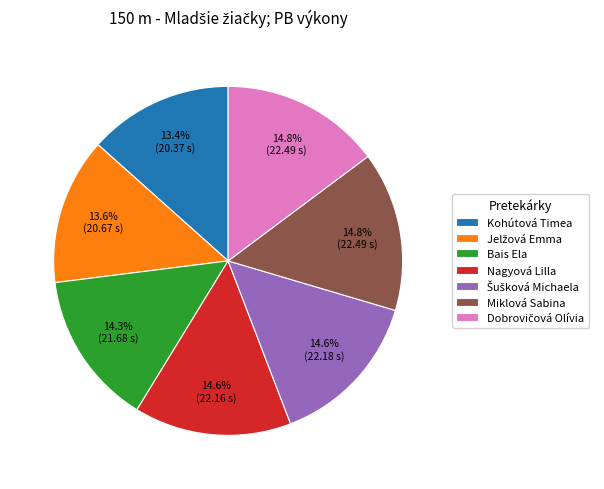

Count the number of slices in the pie.

7